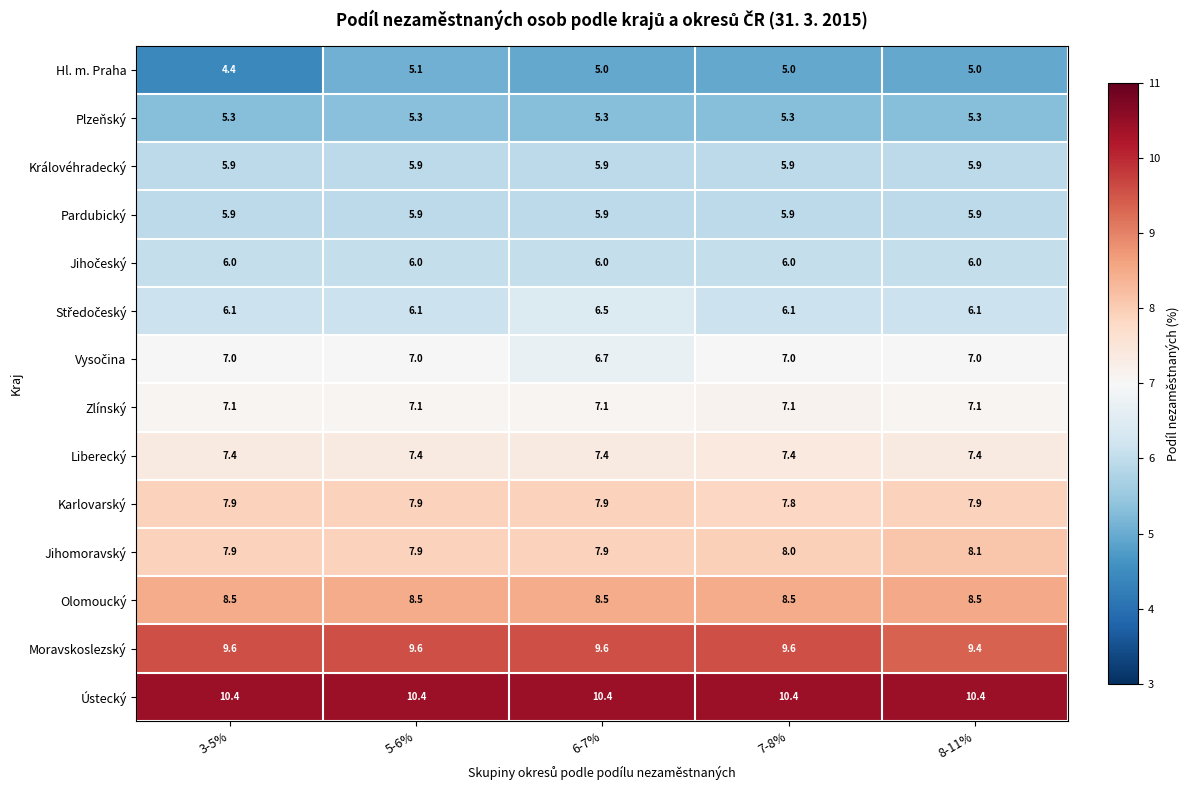

What is the total value across all series at 8-11%?

100.0